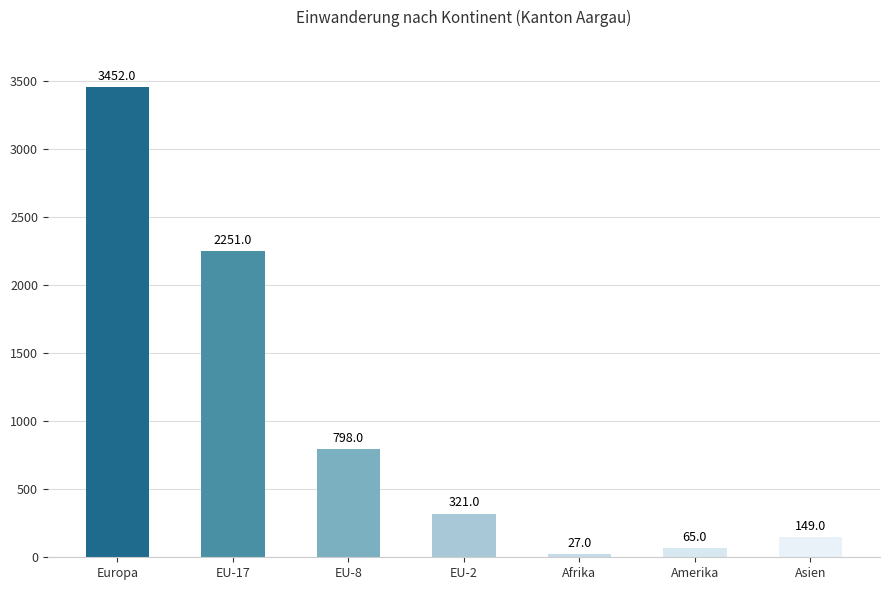

Which category has the highest value across all series?

Europa